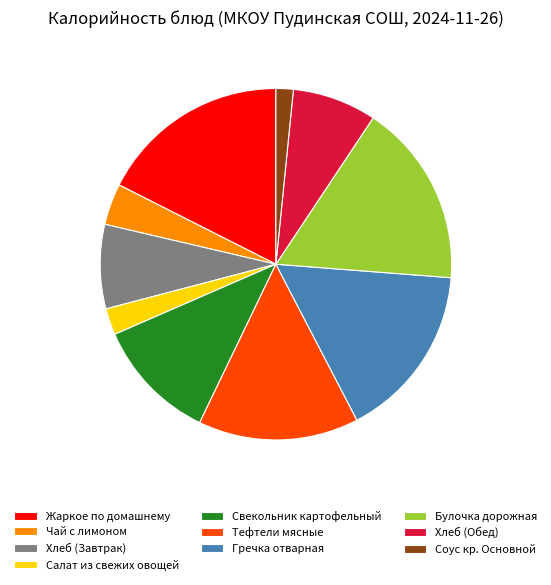

Is it true that Чай с лимоном is 18% of the pie?

False